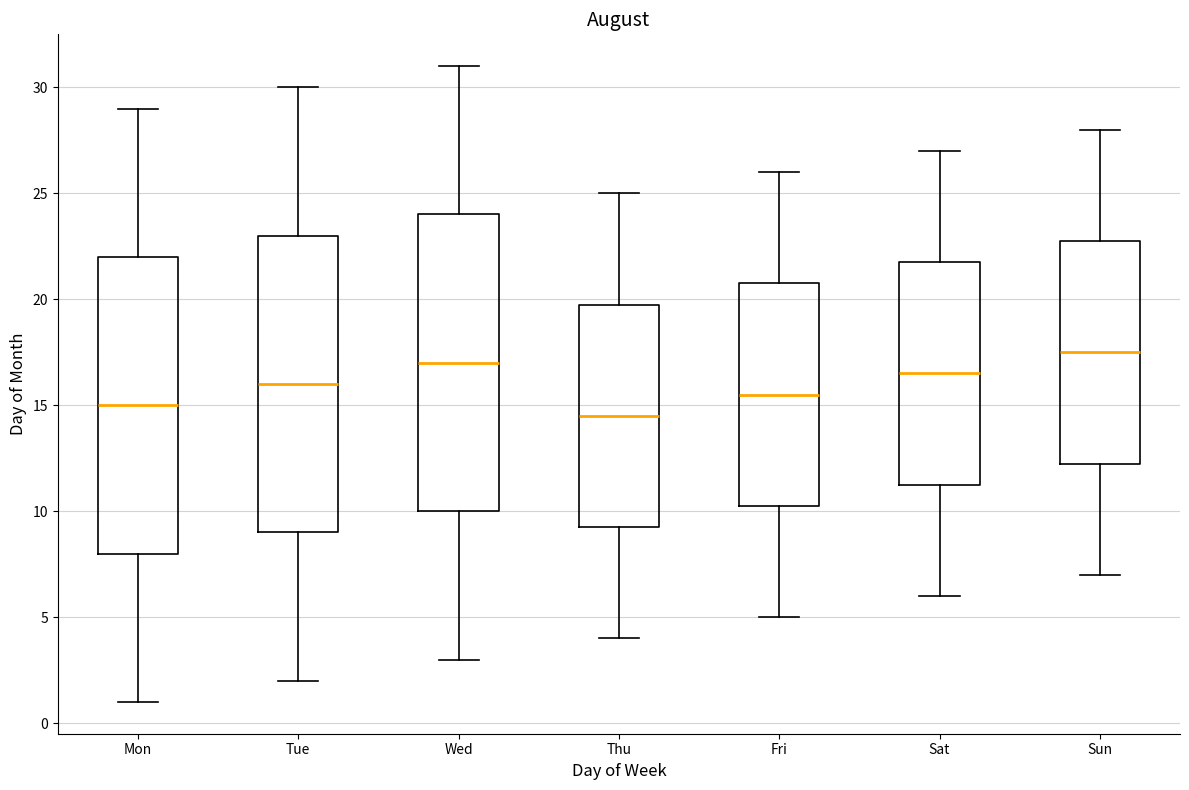

Where is the lower edge of the box for Thu on the y-axis? The values are not printed on the chart, so give them approximately, as read against the axis.

9.5